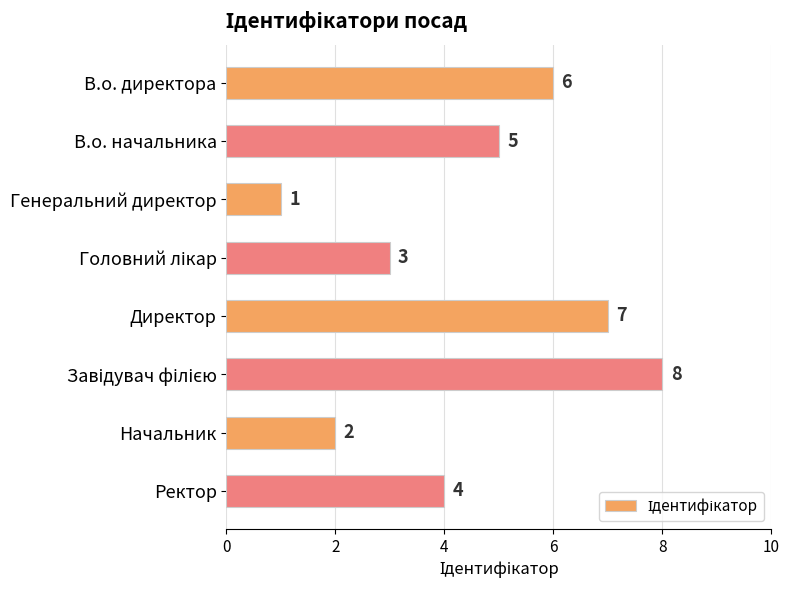

What is the sum of the values at В.о. директора and Начальник?

8